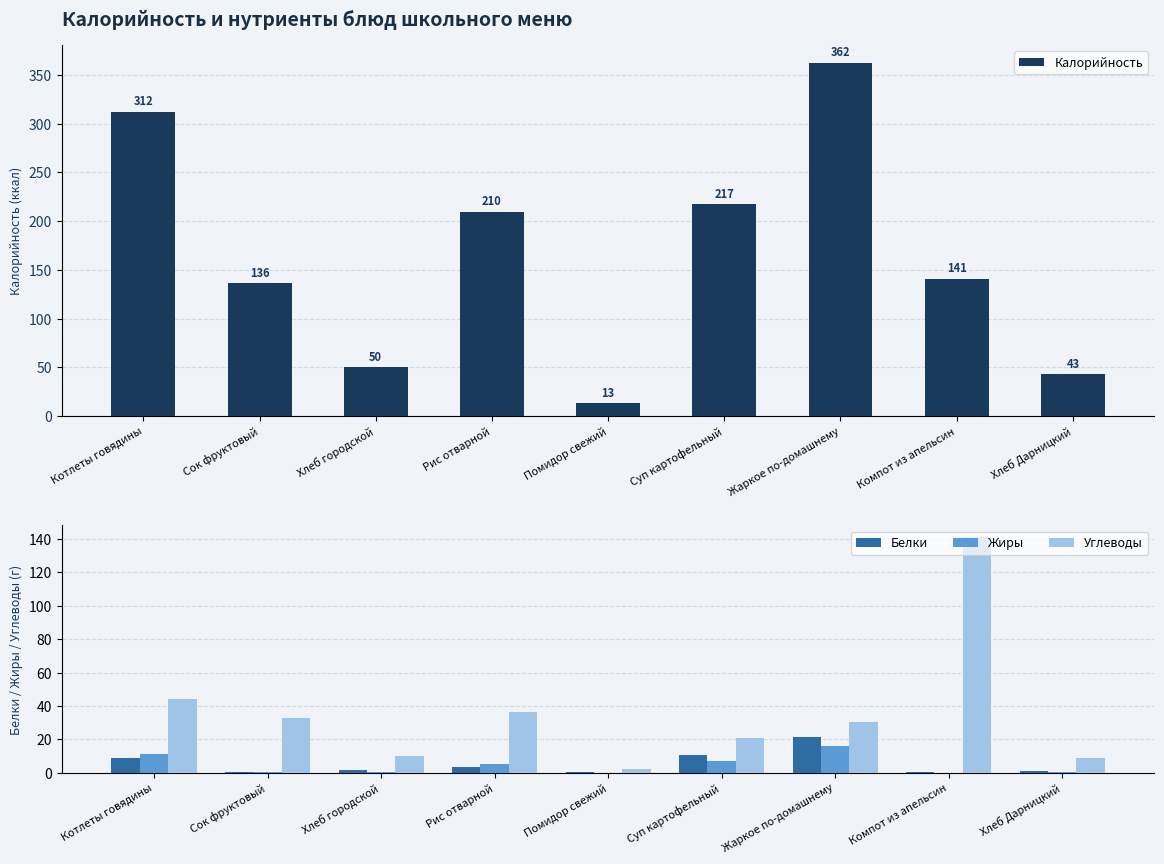

What is the label of the 1st bar from the right?

Хлеб Дарницкий